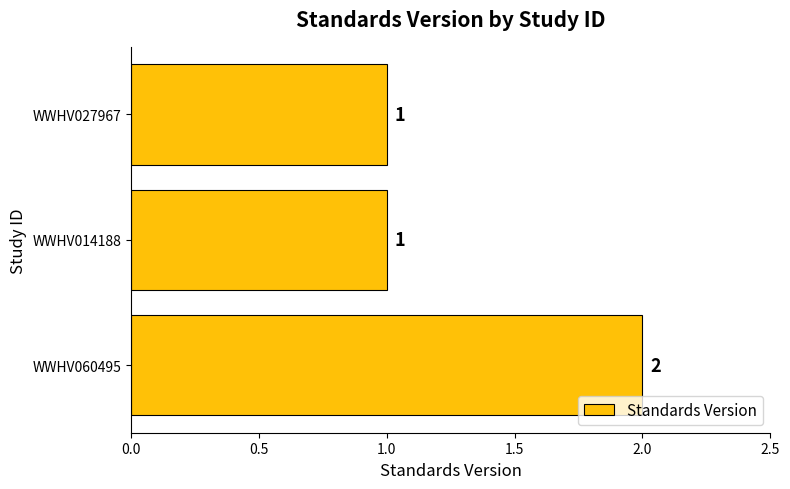

Count the values in the range 1 to 2.

3